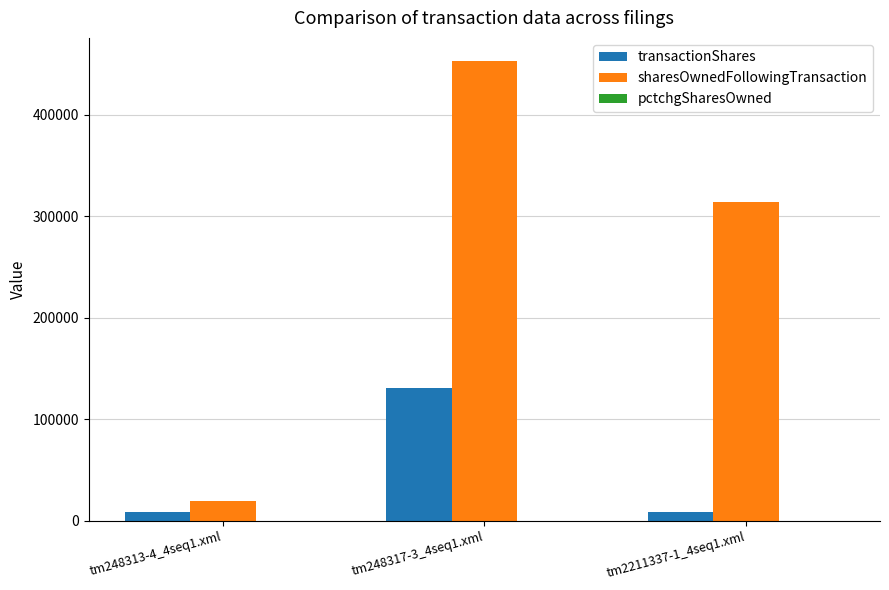

Which series has the largest range (max minus min)?

sharesOwnedFollowingTransaction